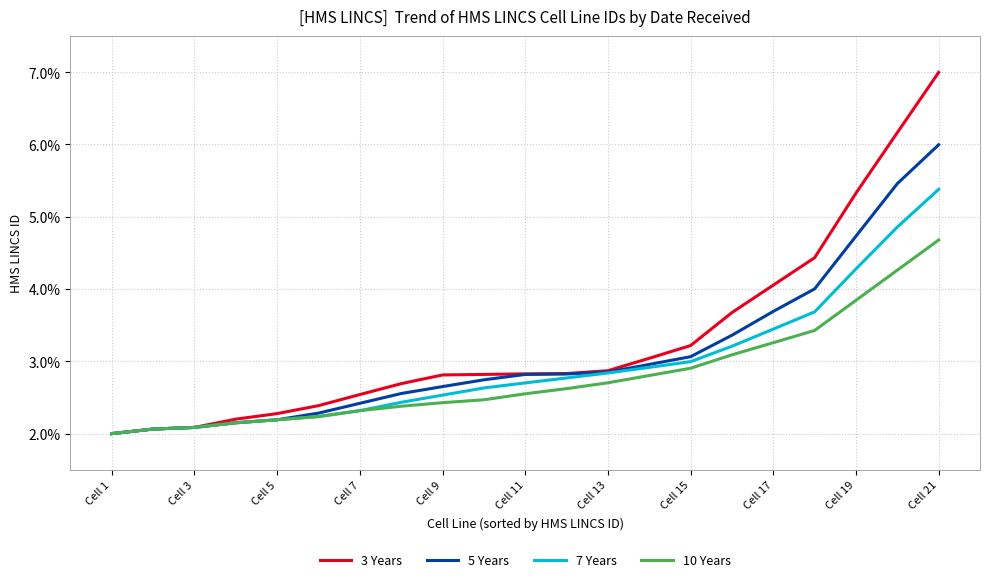

Rank the series by their maximum value, from lowest to highest.

10 Years, 7 Years, 5 Years, 3 Years